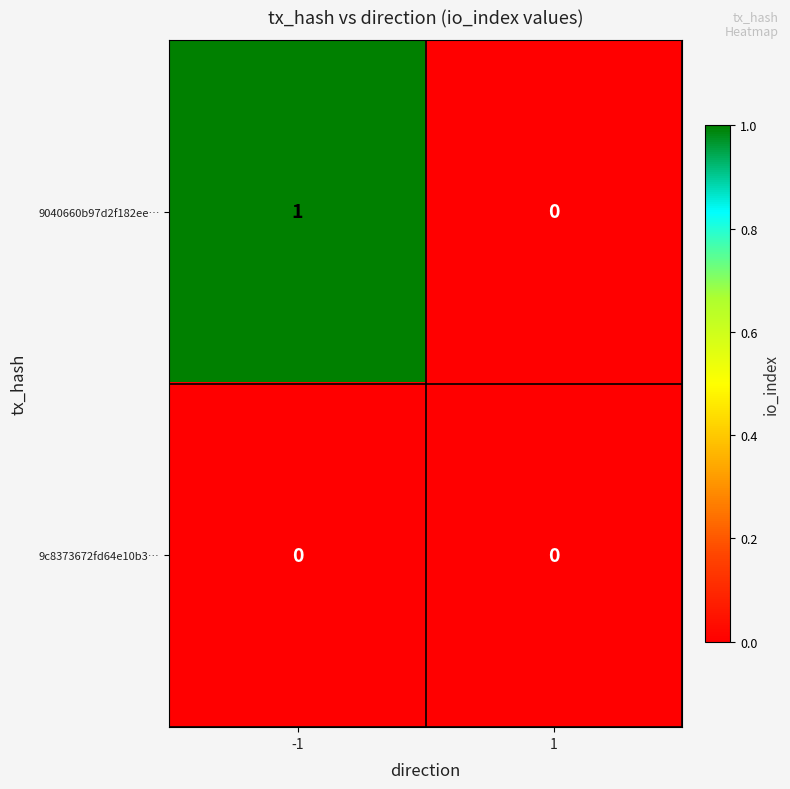

Which series has the largest total across all categories?

9040660b97d2f182ee…